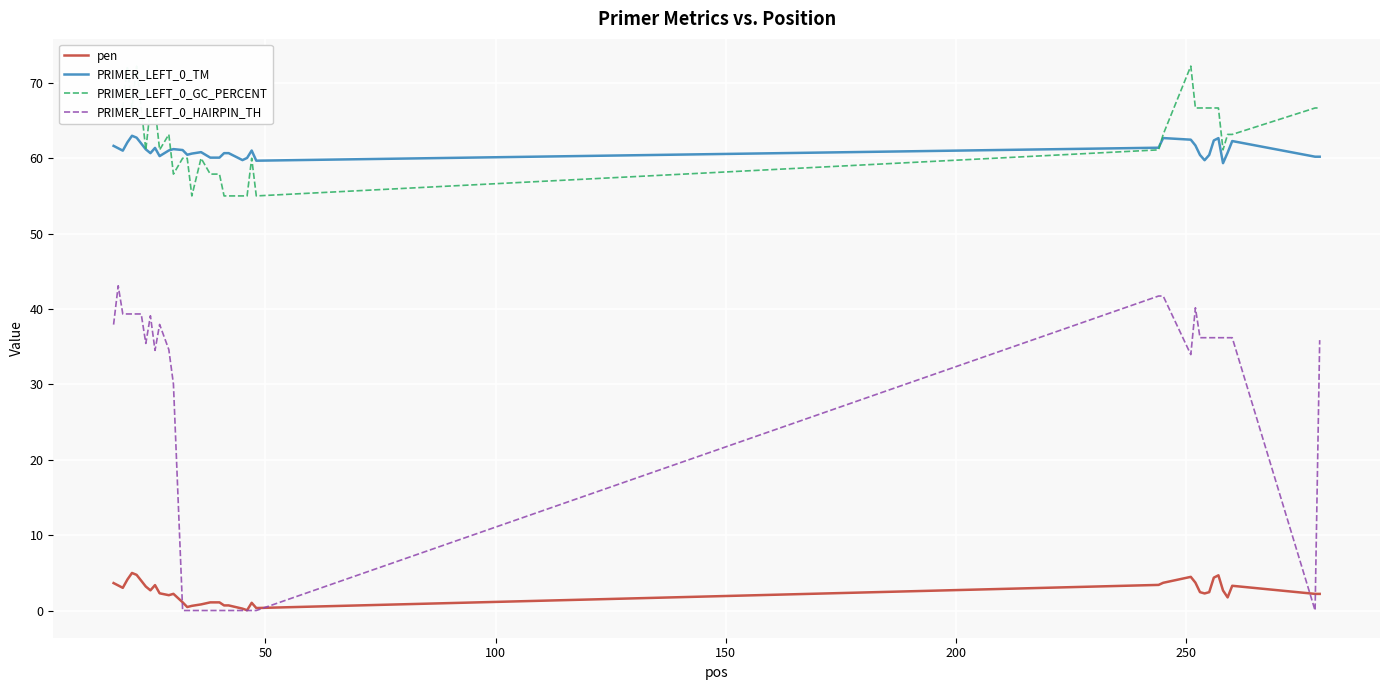

True or false: PRIMER_LEFT_0_HAIRPIN_TH and PRIMER_LEFT_0_TM cross at least once.

False